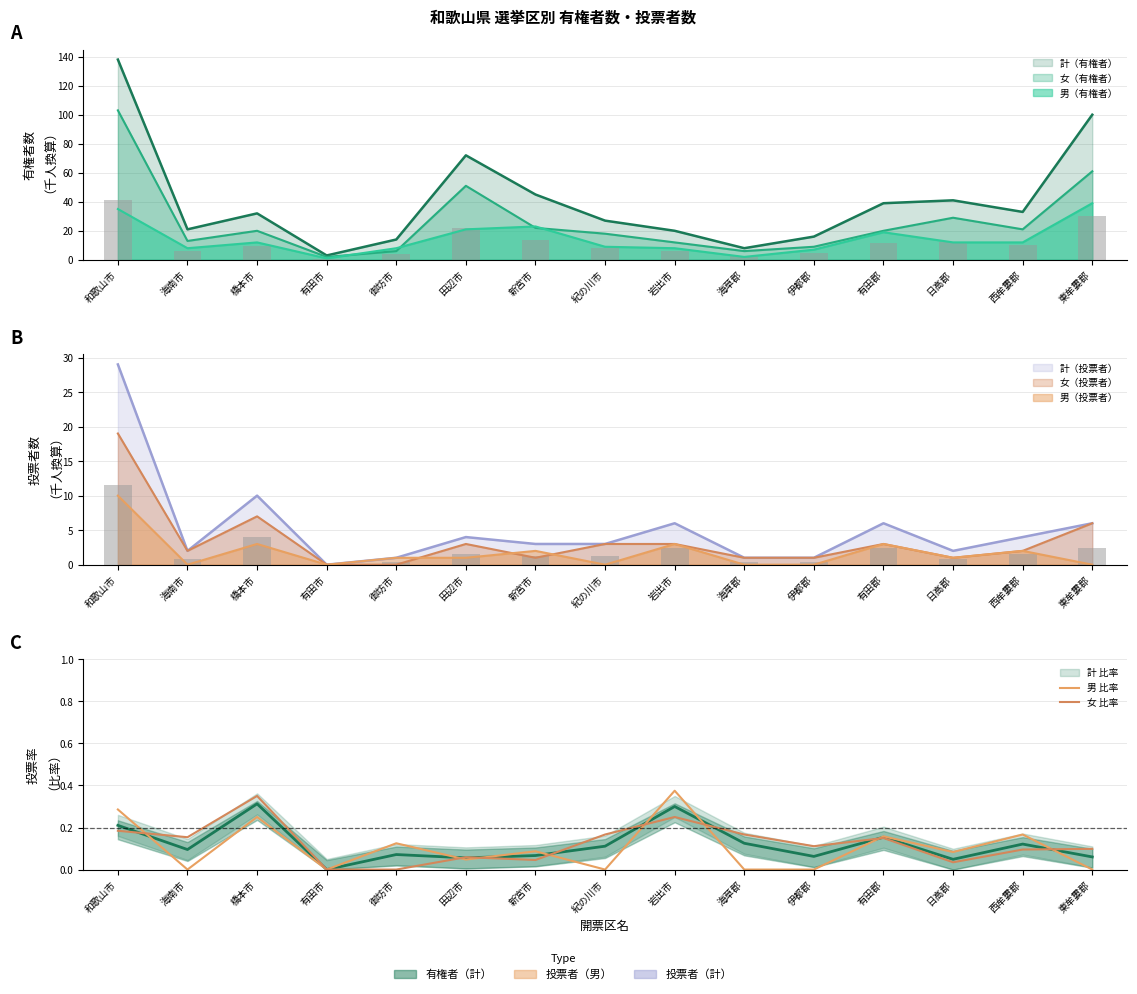

Which series has the largest range (max minus min)?

男 比率